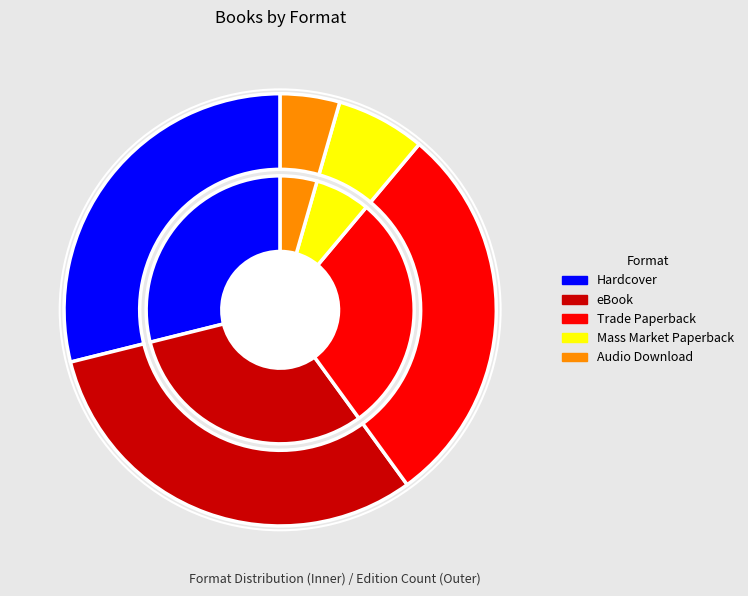

Does Audio Download represent more than half of the total?

No